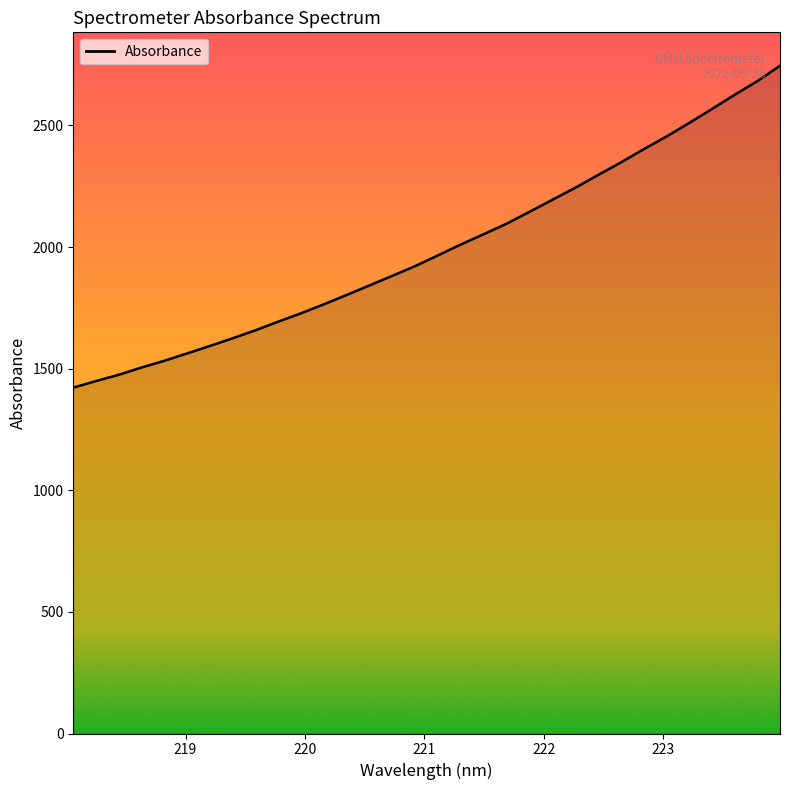

What is the difference between the maximum and minimum values?

1323.5